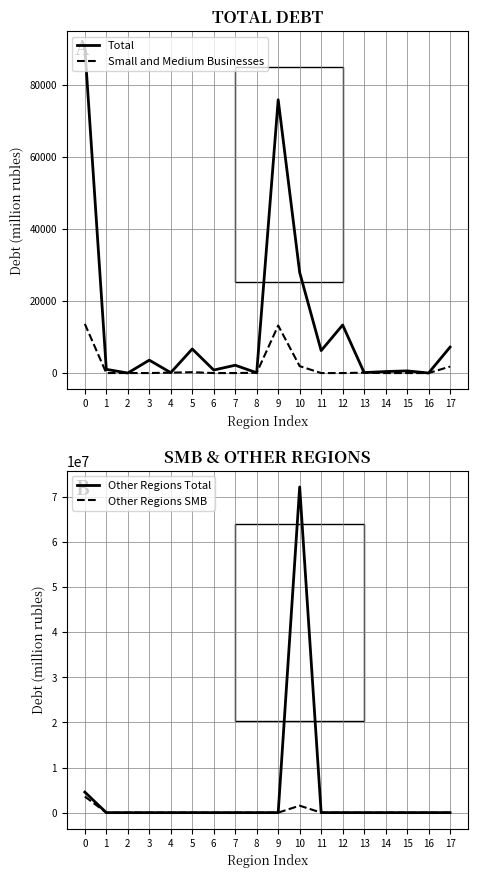

How many categories are shown in the chart?

18